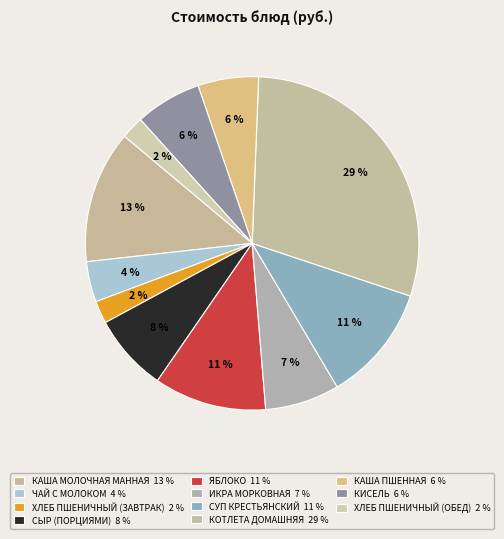

Count the number of slices in the pie.

11